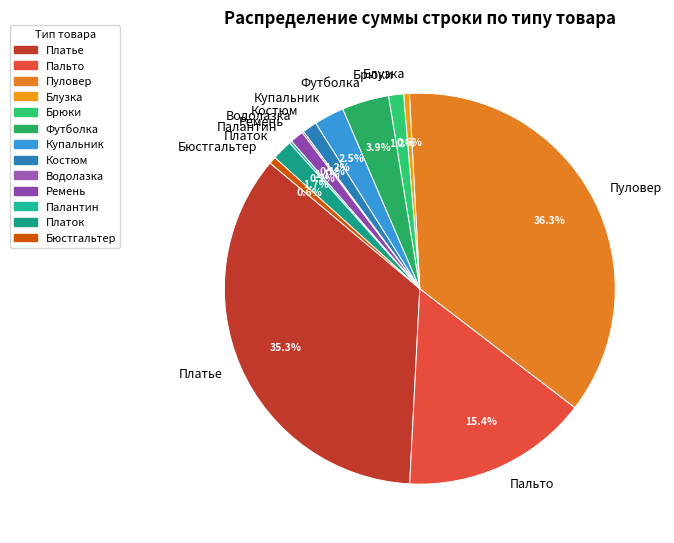

Which slice is the largest?

Пуловер